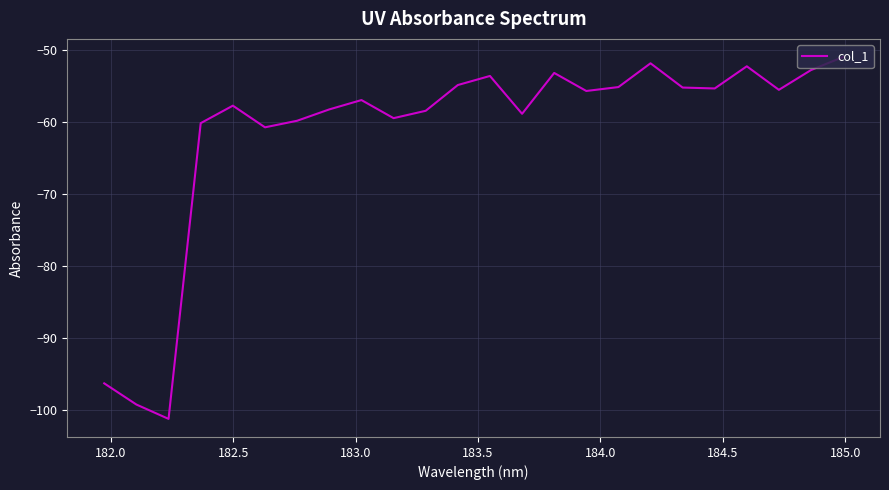

What is the smallest value displayed?

-101.2